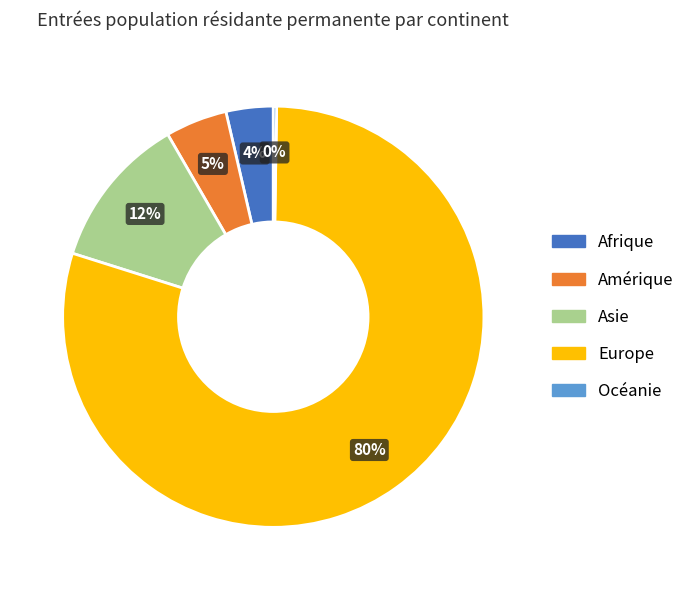

True or false: Amérique accounts for 5% of the total.

True